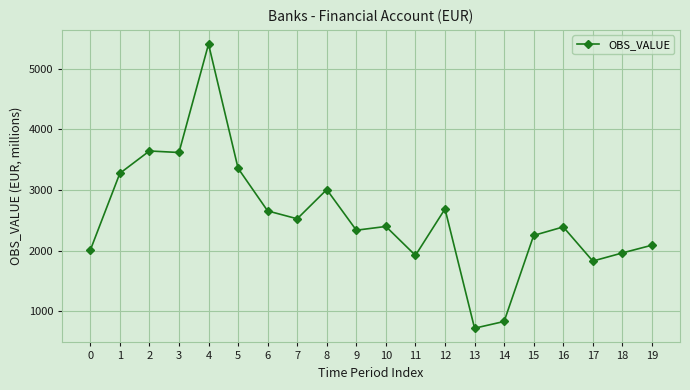

Is this an area chart (filled region under the line)?

No